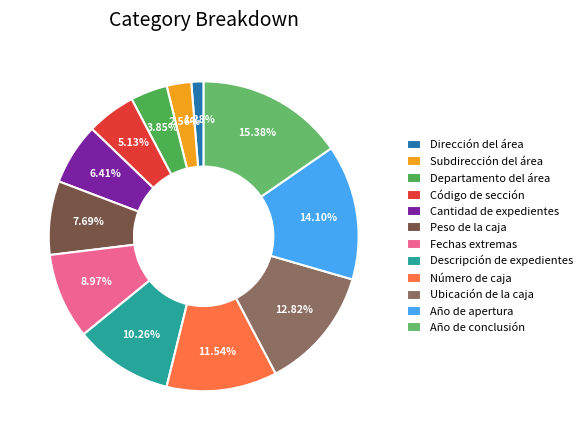

To the nearest percent, what is the combined percentage of Código de sección and Año de apertura?

19%